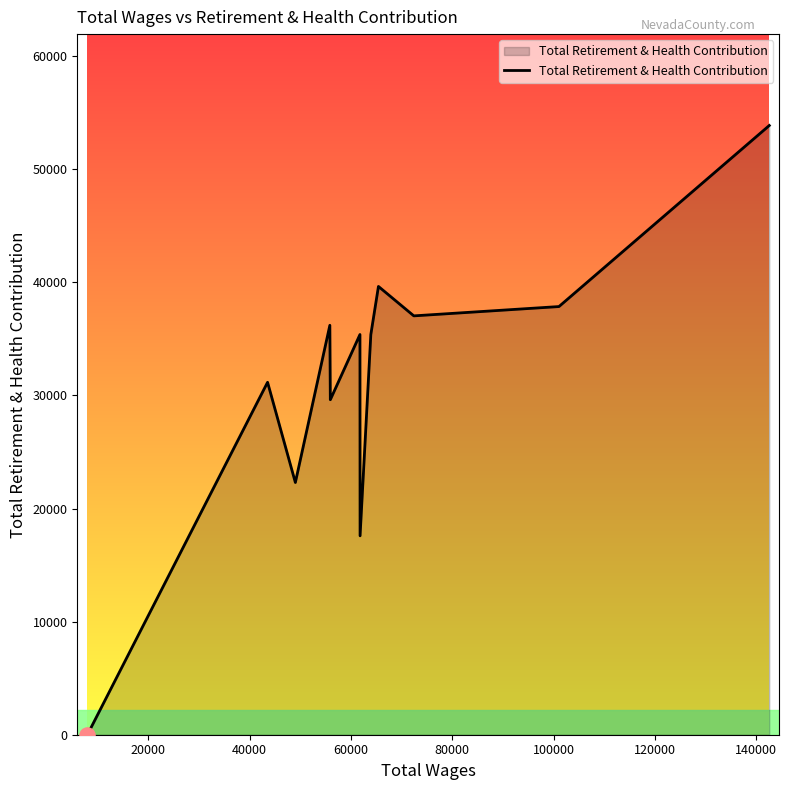

What is the difference between the maximum and minimum values?

53866